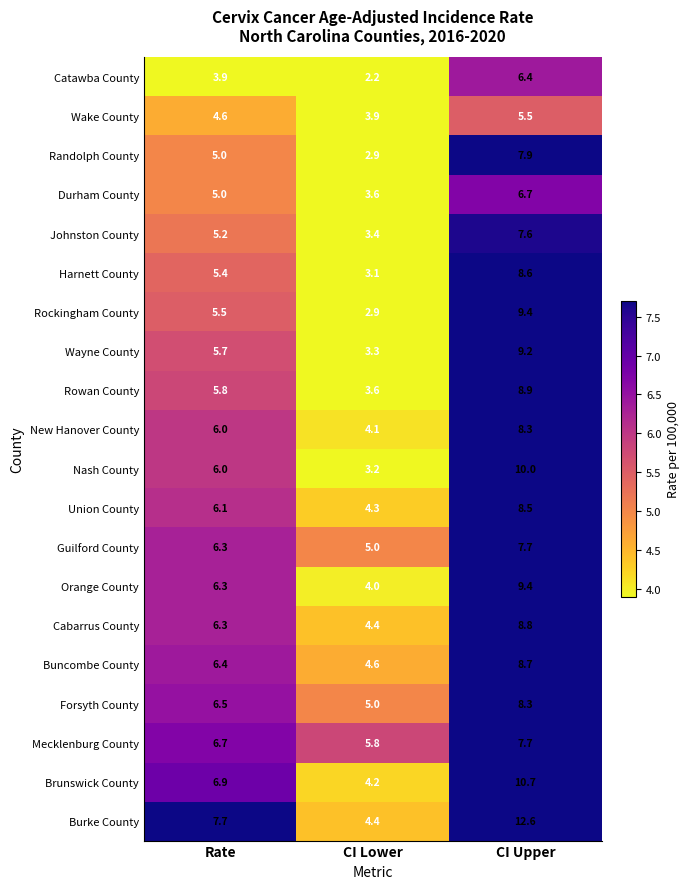

List the labels in order of Catawba County value, smallest first.

CI Lower, Rate, CI Upper